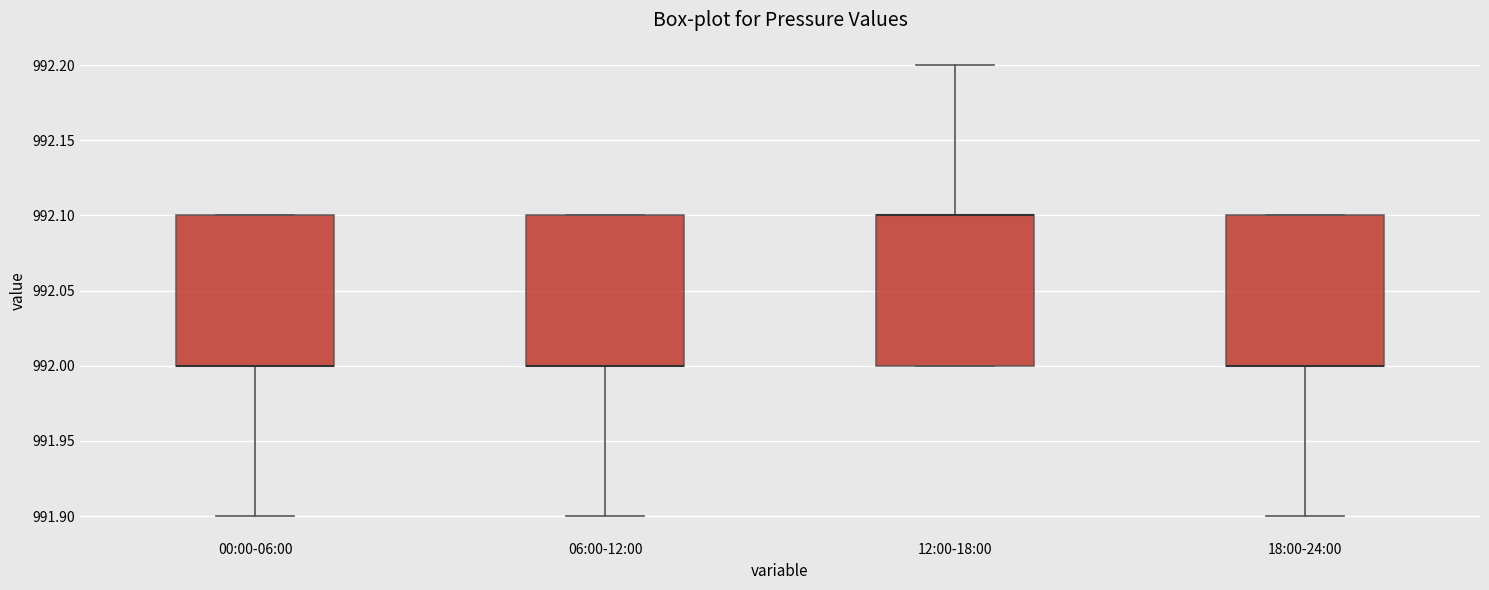

Reading left to right, transcribe this box plot: for each box, give where its median line is, the range the box spans, and where its two whiskers end, as read against the y-axis. The values are not printed on the chart, so give them approximately, as read against the axis.

00:00-06:00: median 992.0 (drawn on the box's lower edge), box 992.0 to 992.1, whiskers 991.9 to 992.1
06:00-12:00: median 992.0 (drawn on the box's lower edge), box 992.0 to 992.1, whiskers 991.9 to 992.1
12:00-18:00: median 992.1 (drawn on the box's upper edge), box 992.0 to 992.1, whiskers 992.0 to 992.2
18:00-24:00: median 992.0 (drawn on the box's lower edge), box 992.0 to 992.1, whiskers 991.9 to 992.1